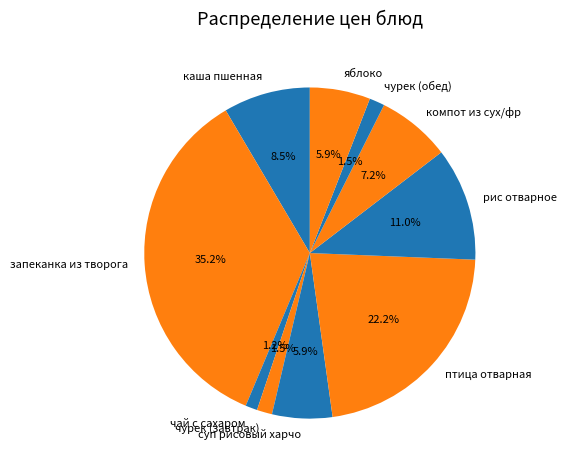

Which slice is the largest?

запеканка из творога